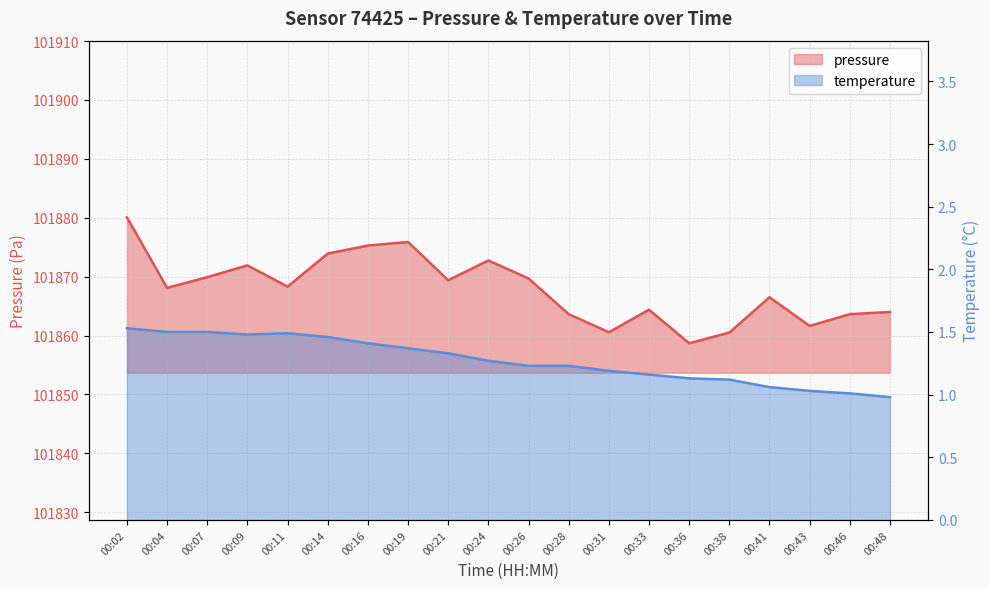

The value of pressure at 00:07 is 69360.2. True or false?

False